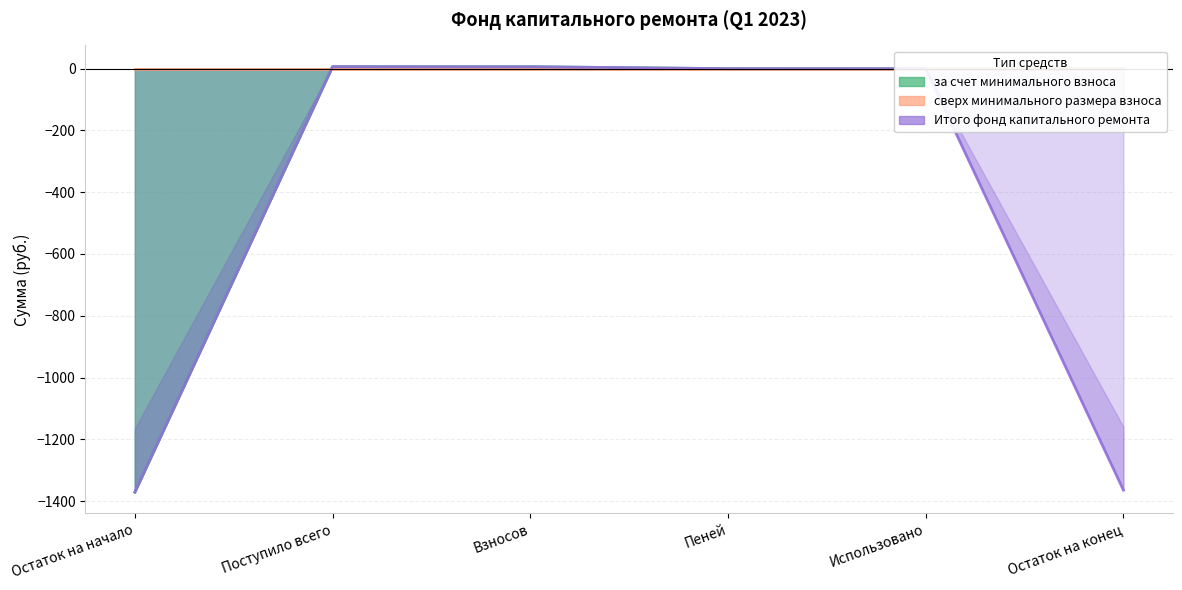

Between Взносов and Использовано, which series saw the biggest shift?

за счет минимального взноса